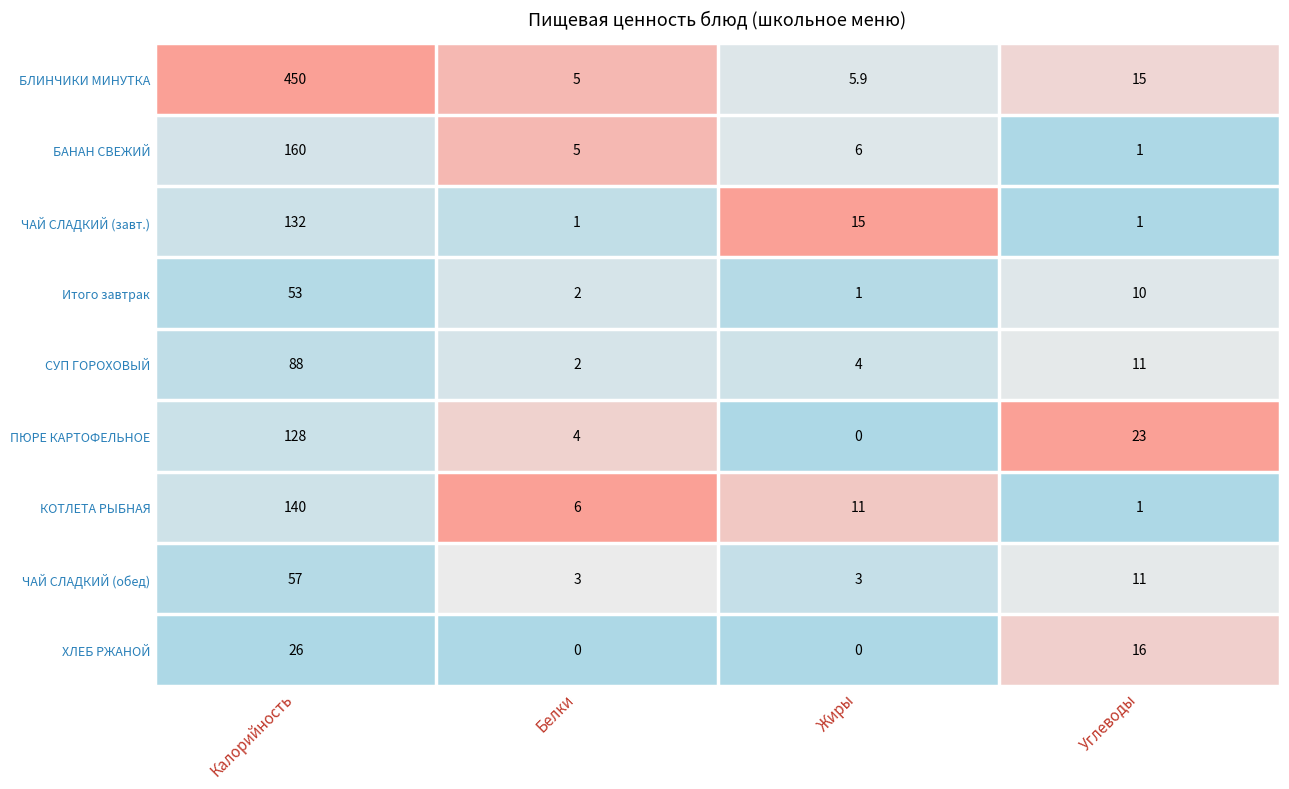

What is the maximum value for КОТЛЕТА РЫБНАЯ?

140.0